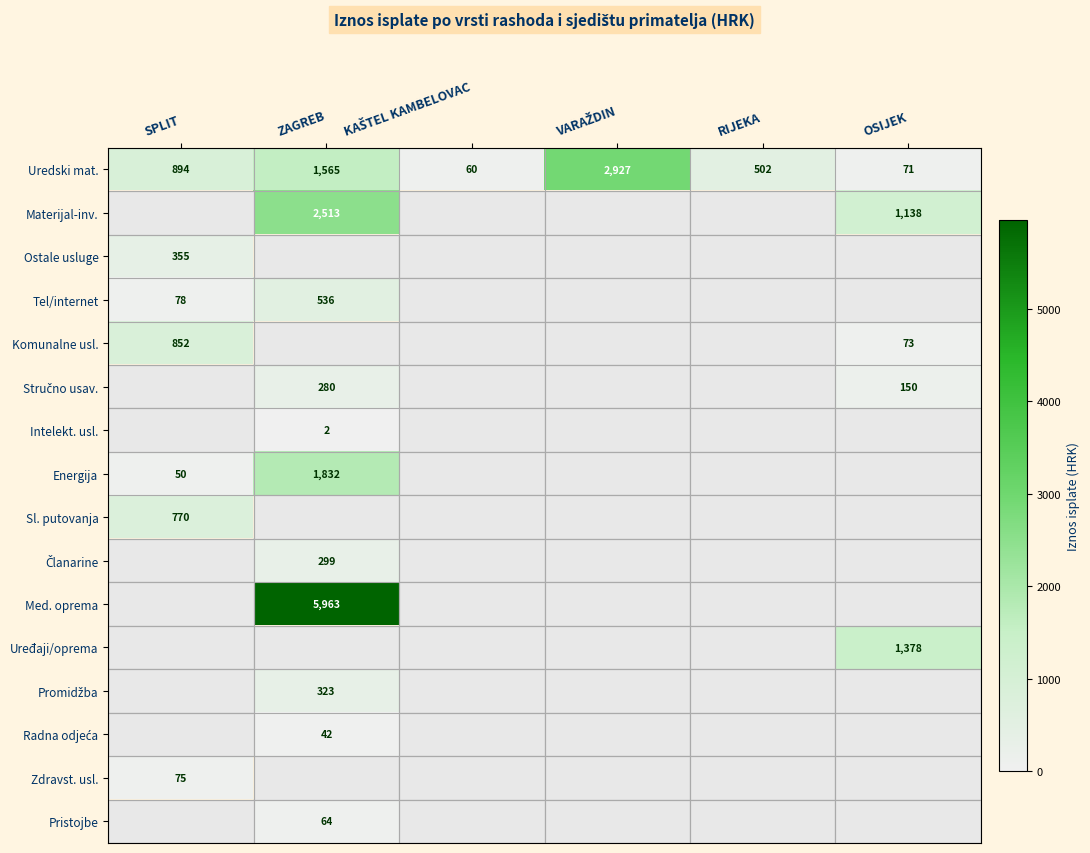

List the series in order of their peak value, highest first.

Med. oprema, Uredski mat., Materijal-inv., Energija, Uređaji/oprema, Komunalne usl., Sl. putovanja, Tel/internet, Ostale usluge, Promidžba, Članarine, Stručno usav., Zdravst. usl., Pristojbe, Radna odjeća, Intelekt. usl.